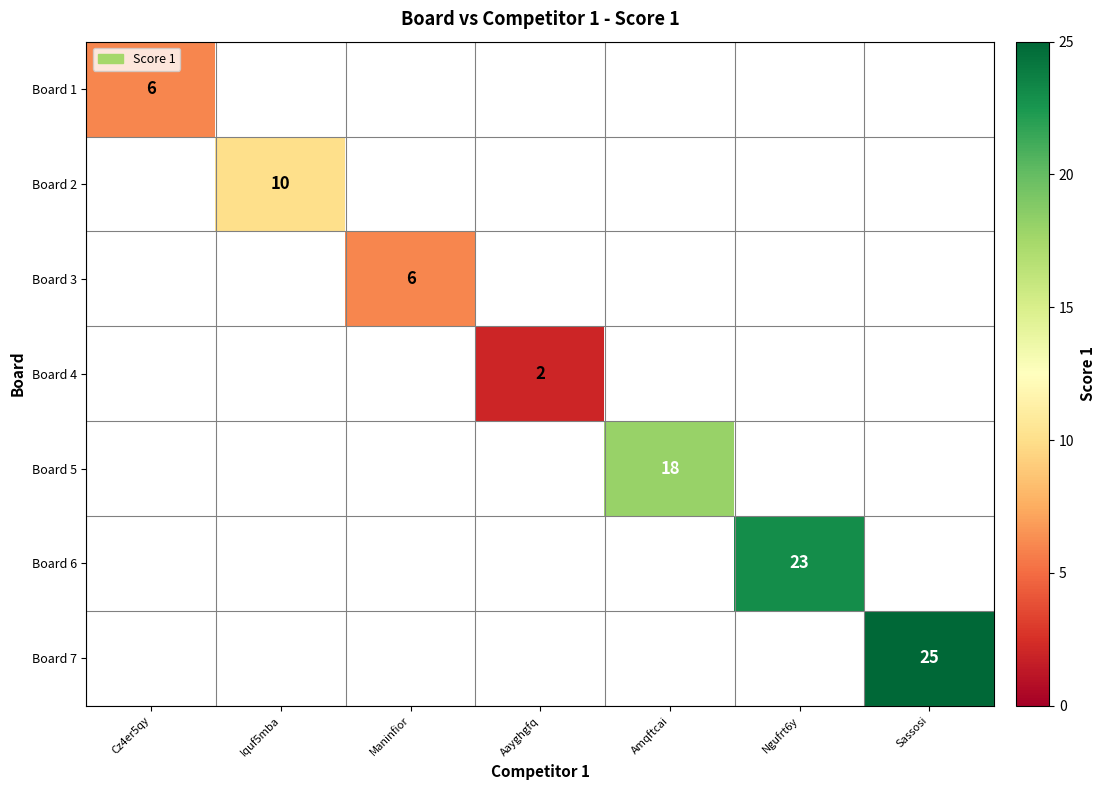

True or false: Board 2 has a value of 4 at Iquf5mba.

False